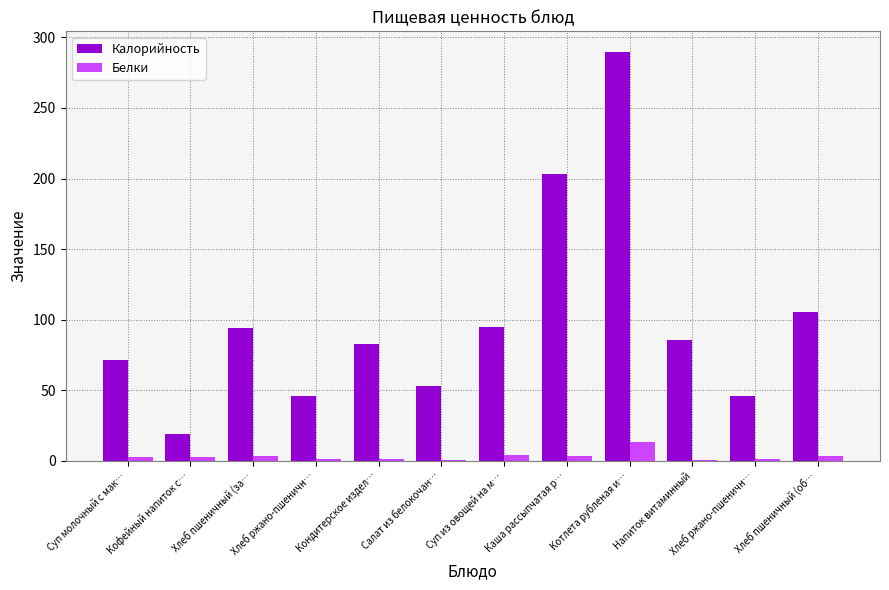

How many distinct data groups are displayed?

2